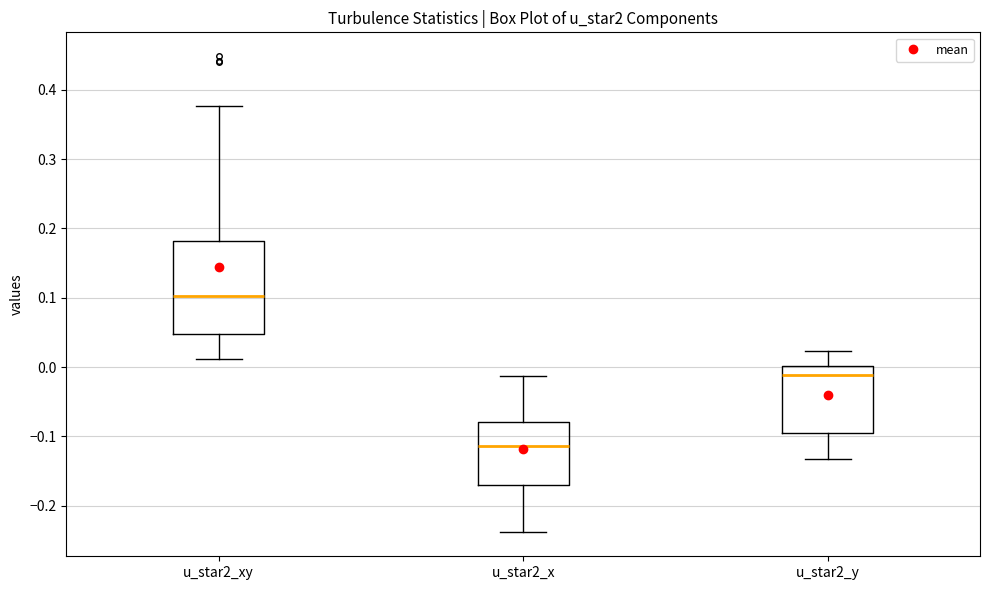

Reading left to right, transcribe this box plot: for each box, give where its median line is, the range the box spans, and where its two whiskers end, as read against the y-axis. The values are not printed on the chart, so give them approximately, as read against the axis.

u_star2_xy: median 0.10, box 0.05 to 0.18, whiskers 0.01 to 0.38
u_star2_x: median -0.11, box -0.17 to -0.08, whiskers -0.24 to -0.01
u_star2_y: median -0.01, box -0.10 to 0.00, whiskers -0.13 to 0.02